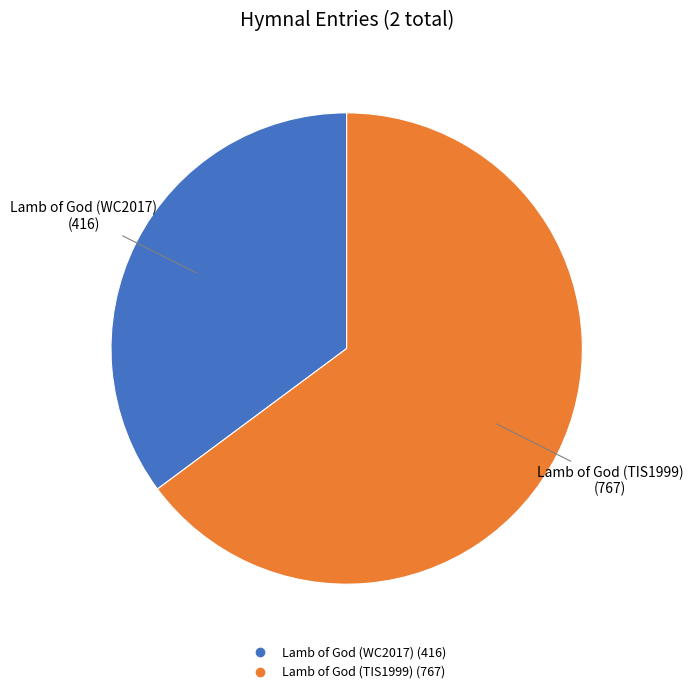

Is Lamb of God (TIS1999) the majority of the pie?

Yes